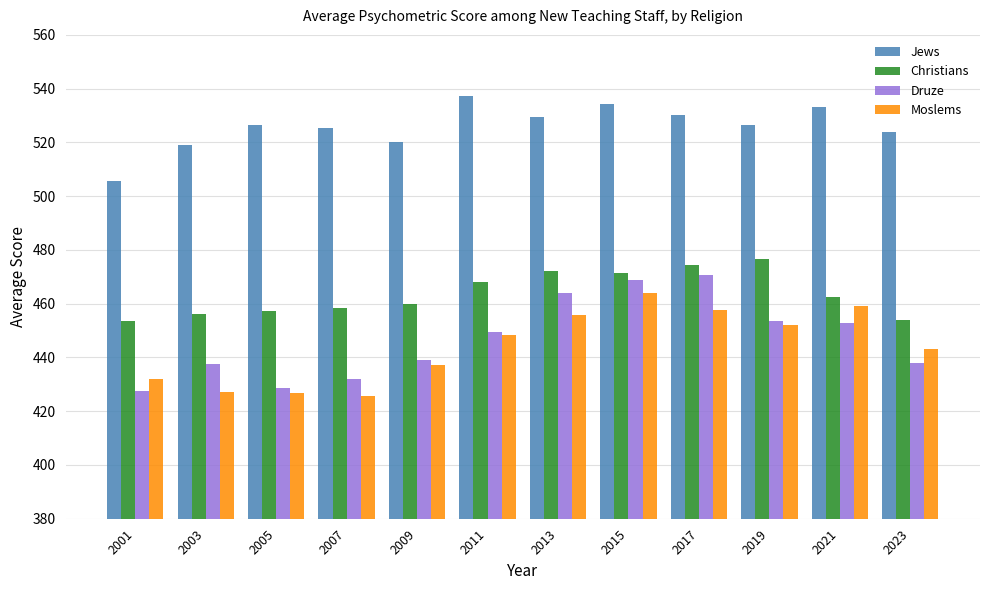

Where does the Jews series first go above 526?

2005